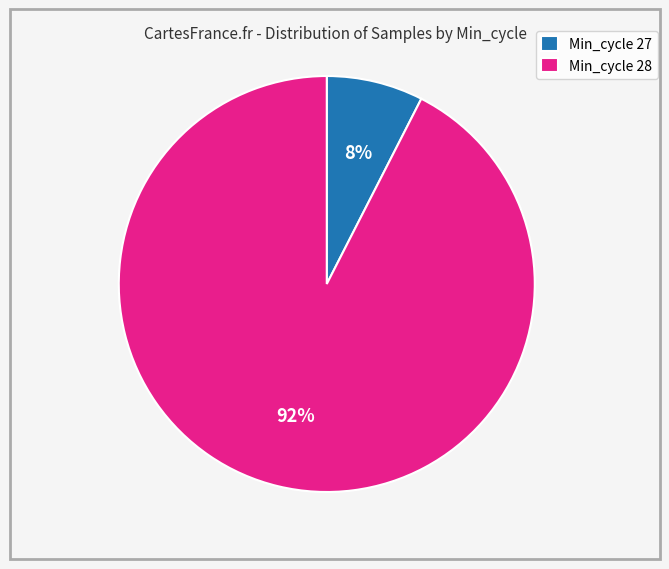

Between Min_cycle 28 and Min_cycle 27, which is larger?

Min_cycle 28